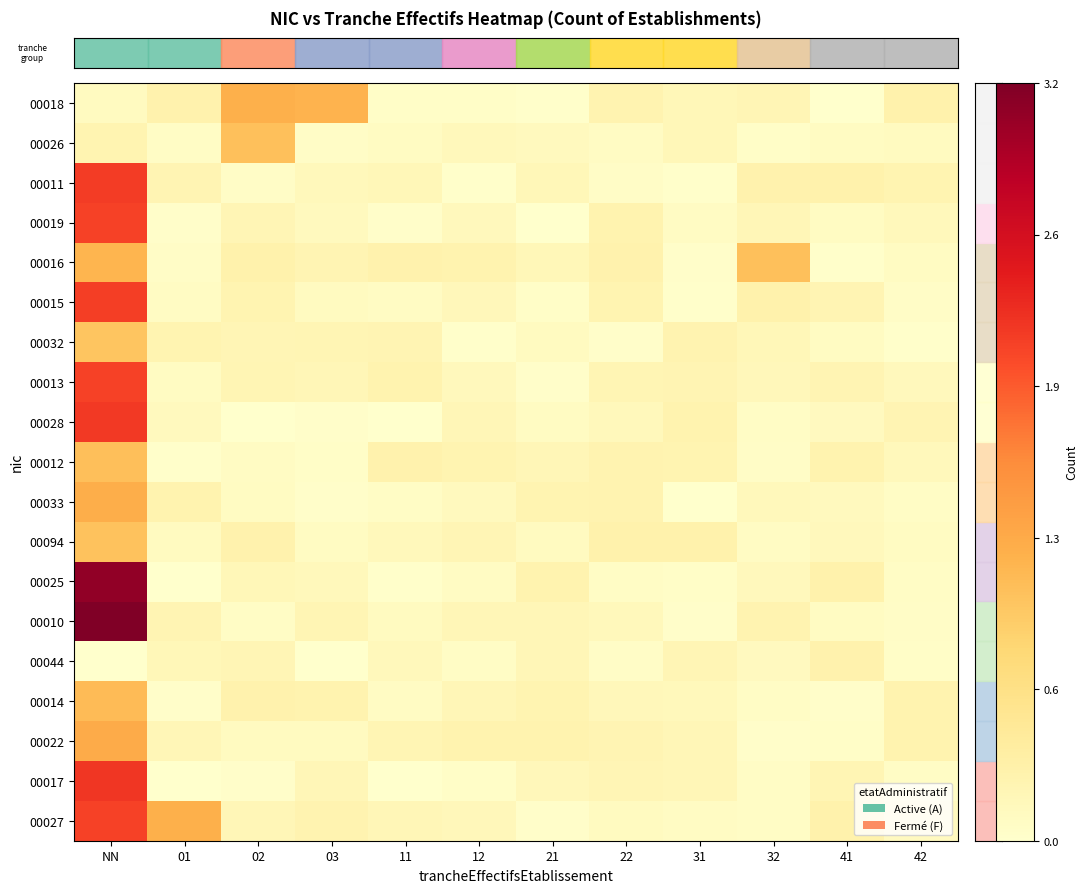

What is the difference between the highest and lowest values at 01?

1.2